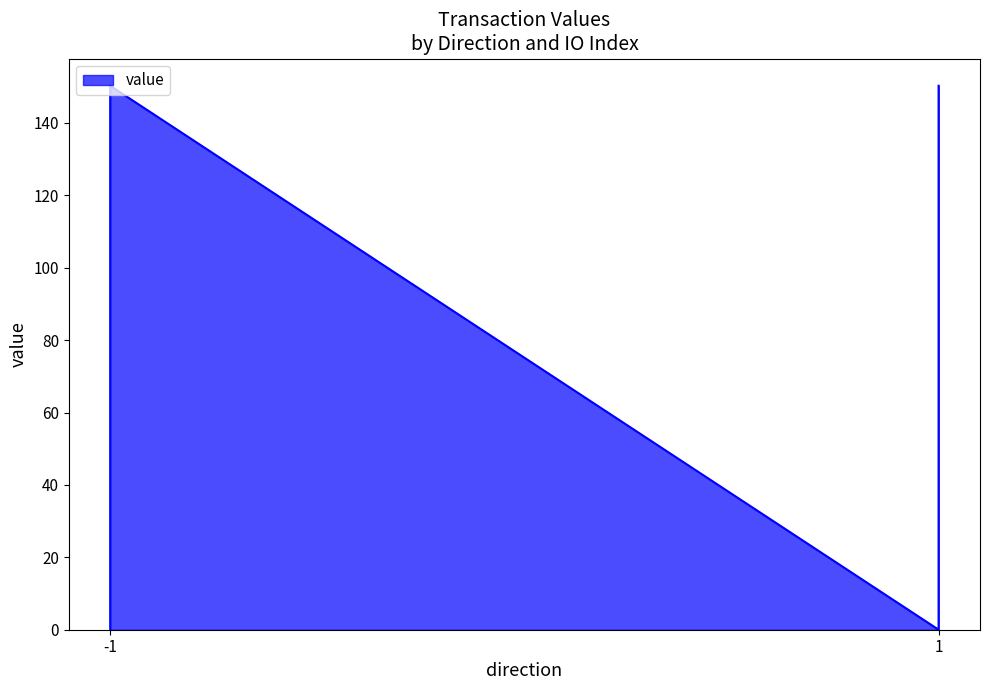

Rank the categories by value from highest to lowest.

-1, 1, -1, 1